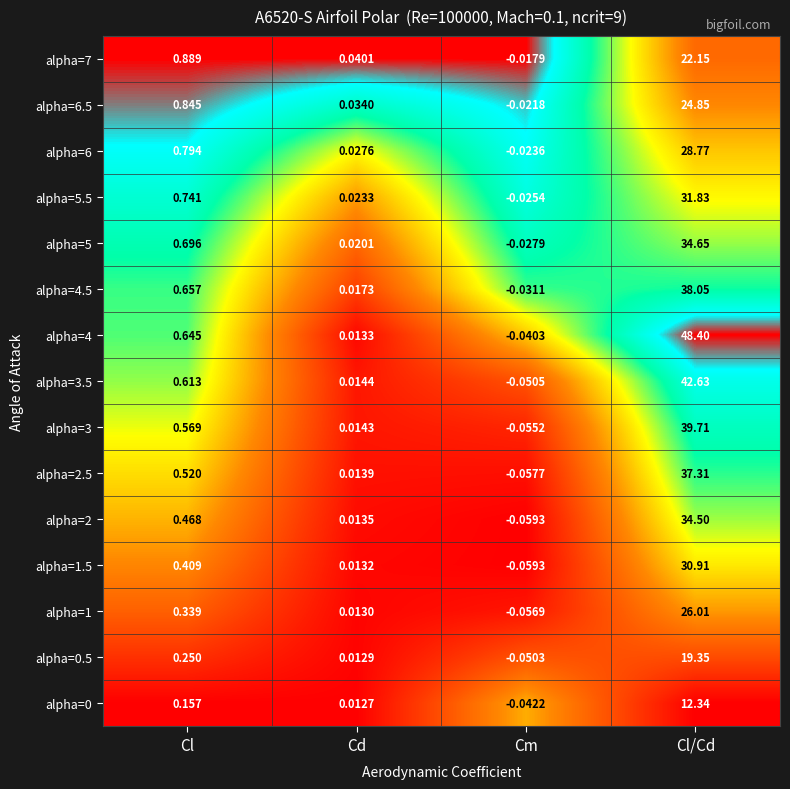

What is the total value across all series at Cl?

8.6